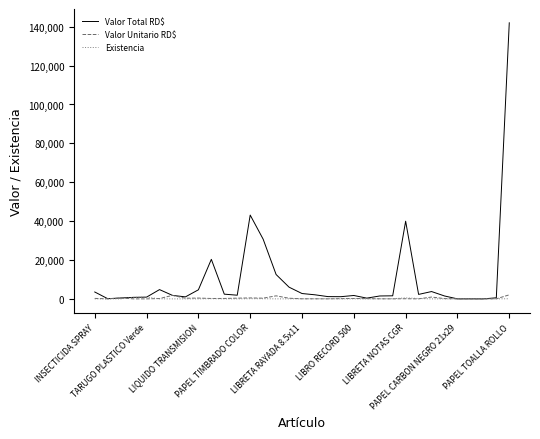

Which series has the widest spread of values?

Valor Total RD$